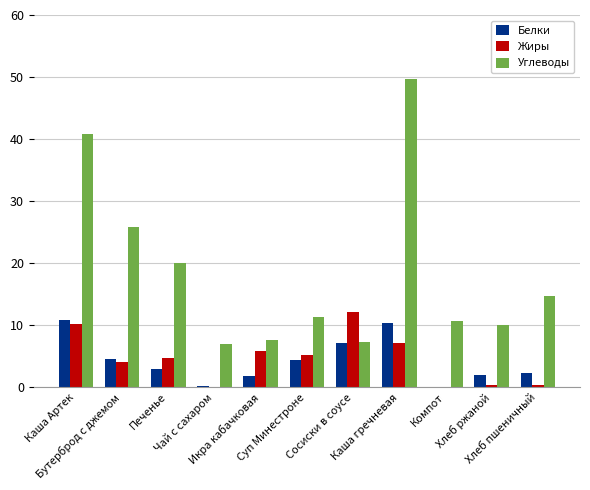

Are the bars grouped side by side (vs. stacked)?

Yes